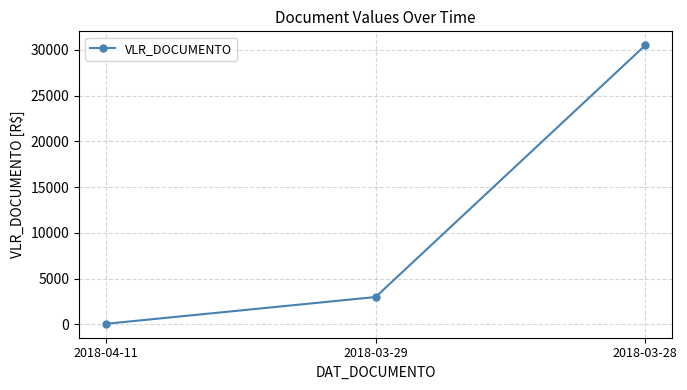

How many categories are shown in the chart?

3